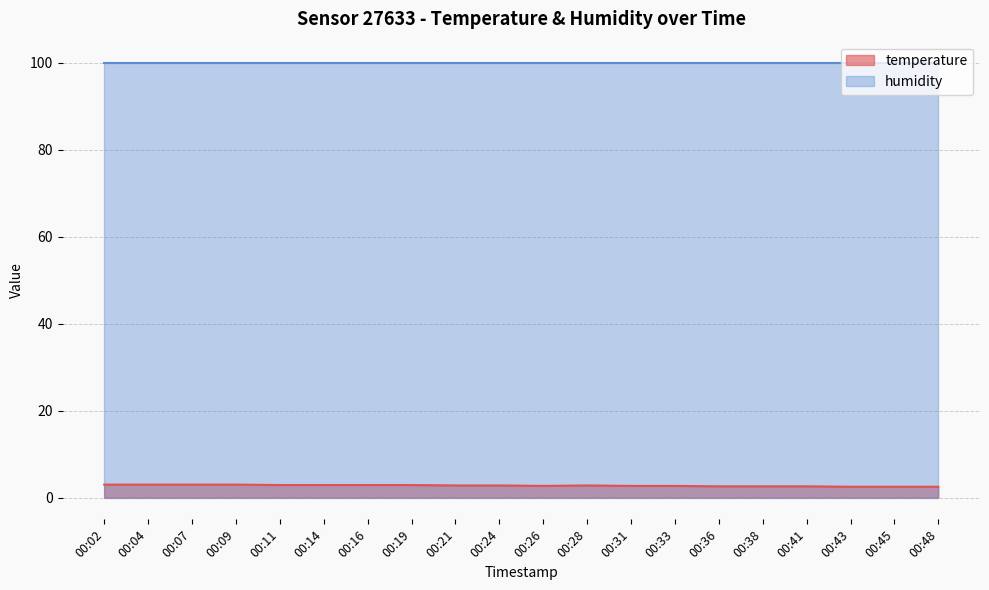

At which category does the data reach its first local peak?

00:28